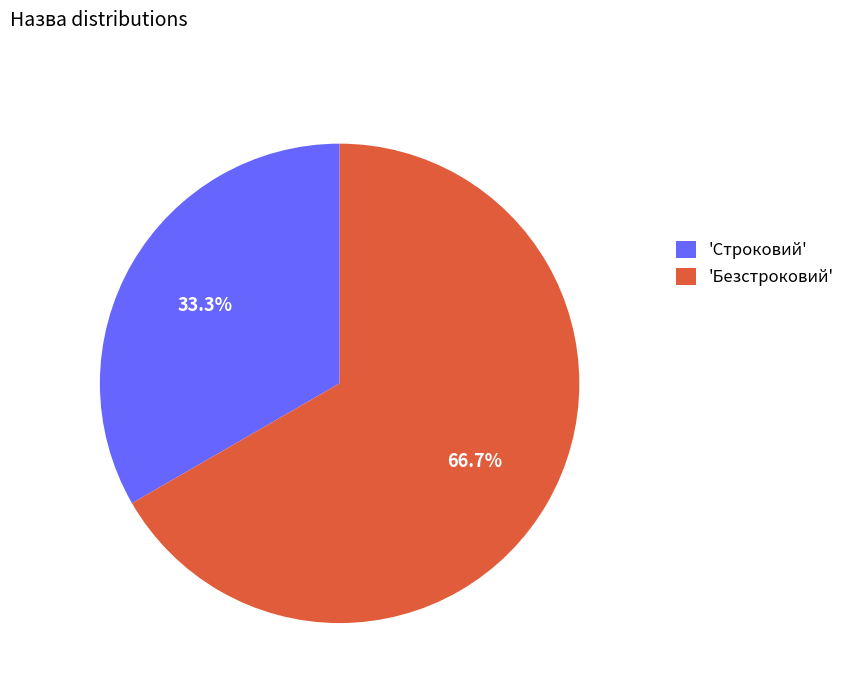

Between 'Строковий' and 'Безстроковий', which is larger?

'Безстроковий'